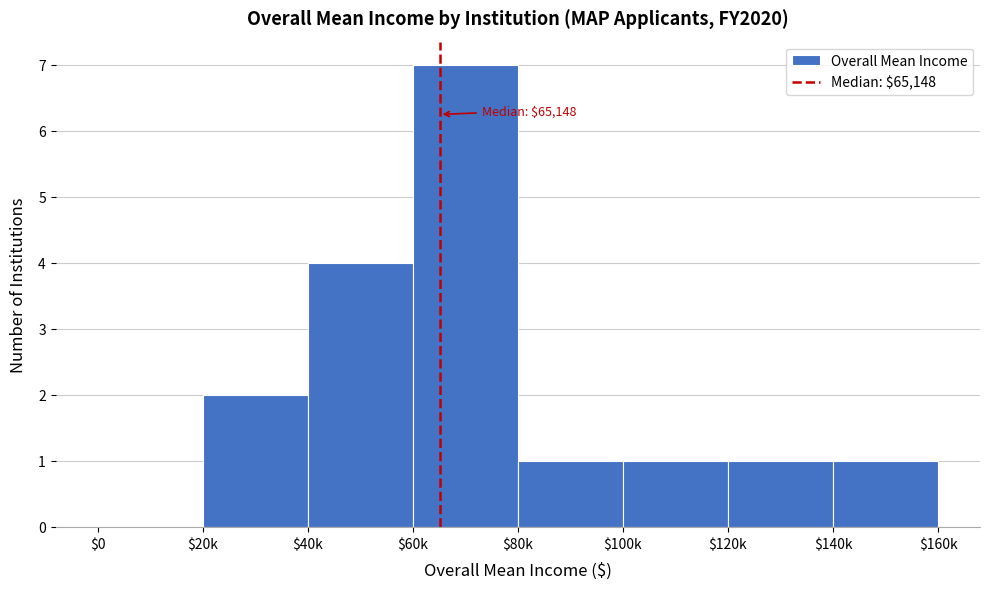

What is the maximum value shown in the chart?

7